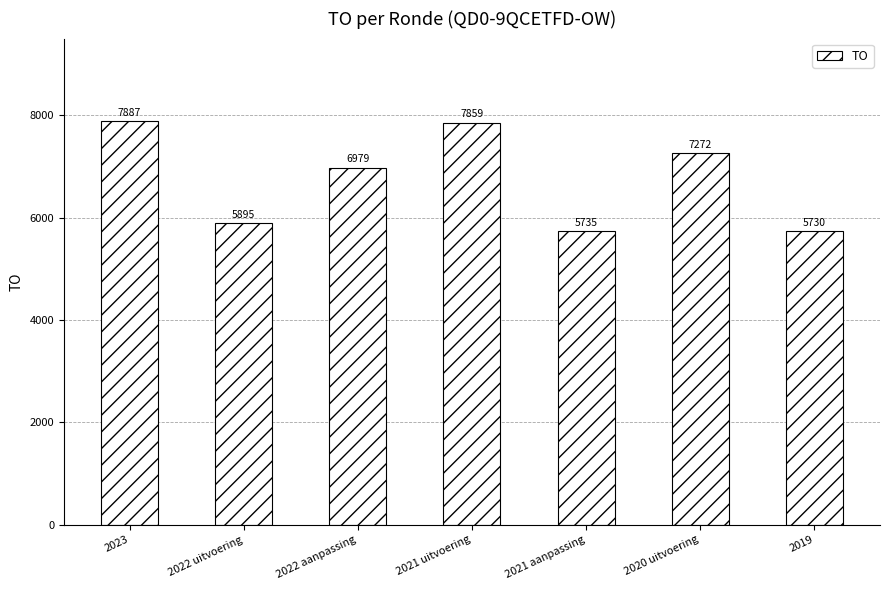

List the labels in order of value, smallest first.

2019, 2021 aanpassing, 2022 uitvoering, 2022 aanpassing, 2020 uitvoering, 2021 uitvoering, 2023